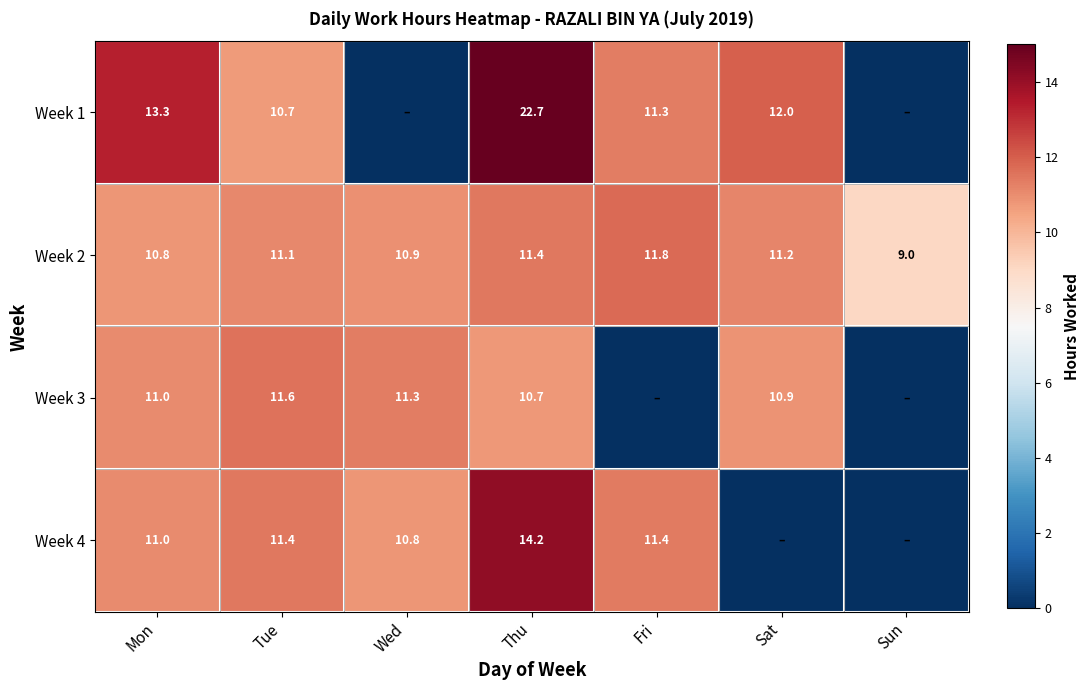

Which series has the largest total across all categories?

Week 2